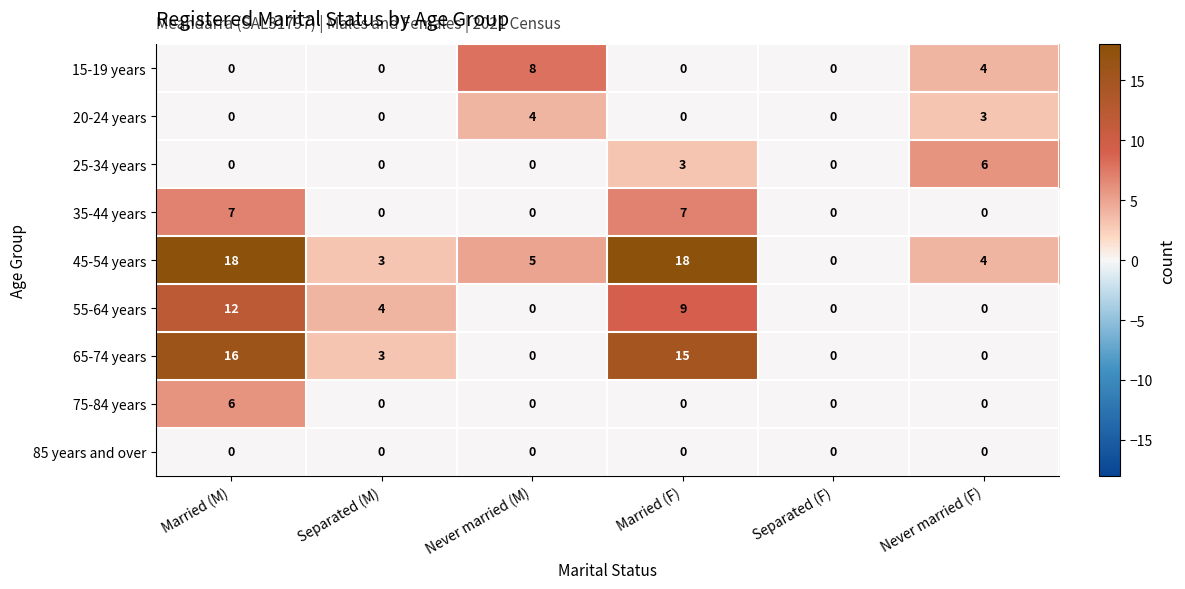

The 55-64 years series shows 4 at Married (M). True or false?

False